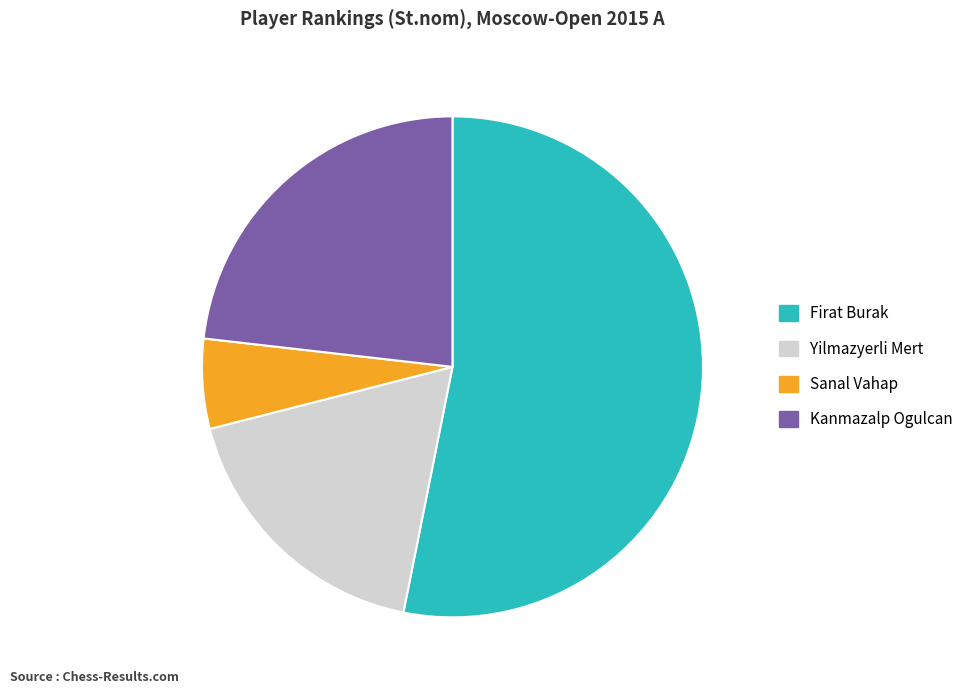

The Firat Burak slice represents 45% of the pie. True or false?

False